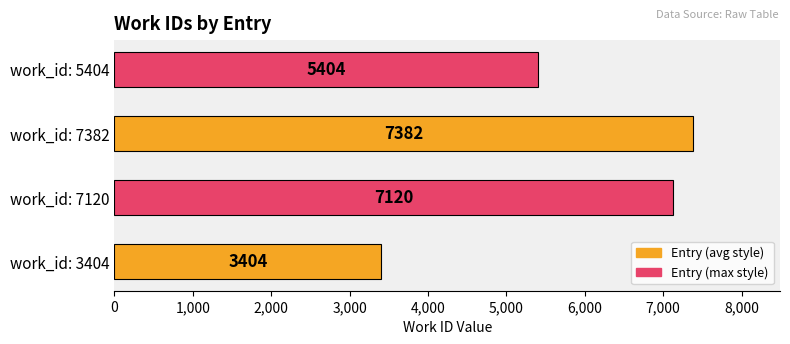

What is the approximate value at work_id: 7120?

7120